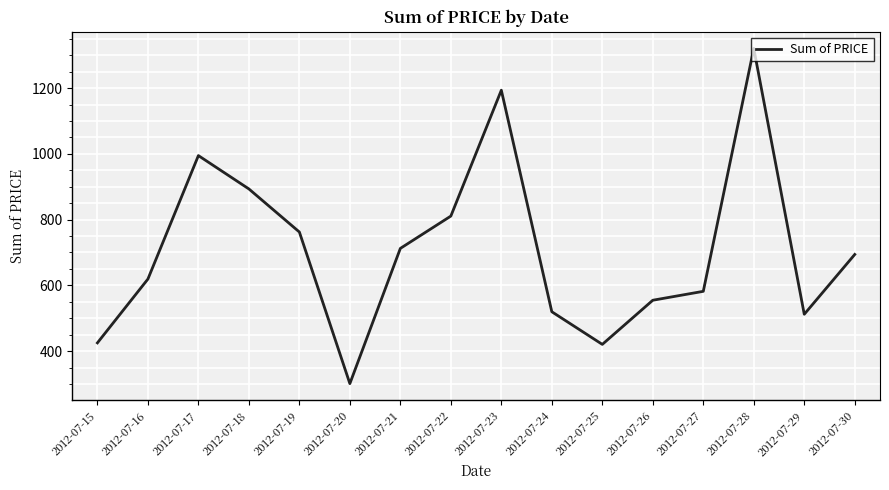

How many distinct data groups are displayed?

1